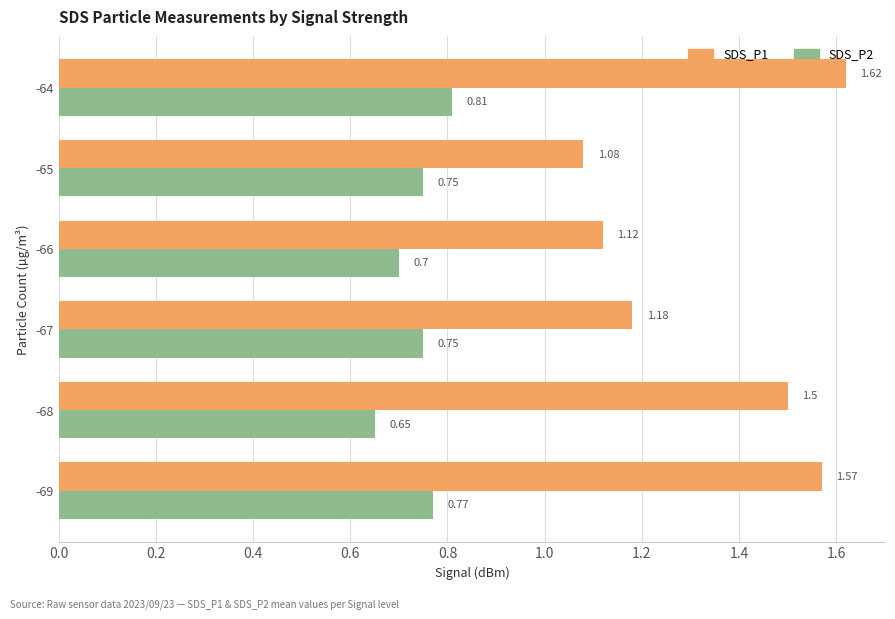

What is the difference between the highest and lowest values at -65?

0.3